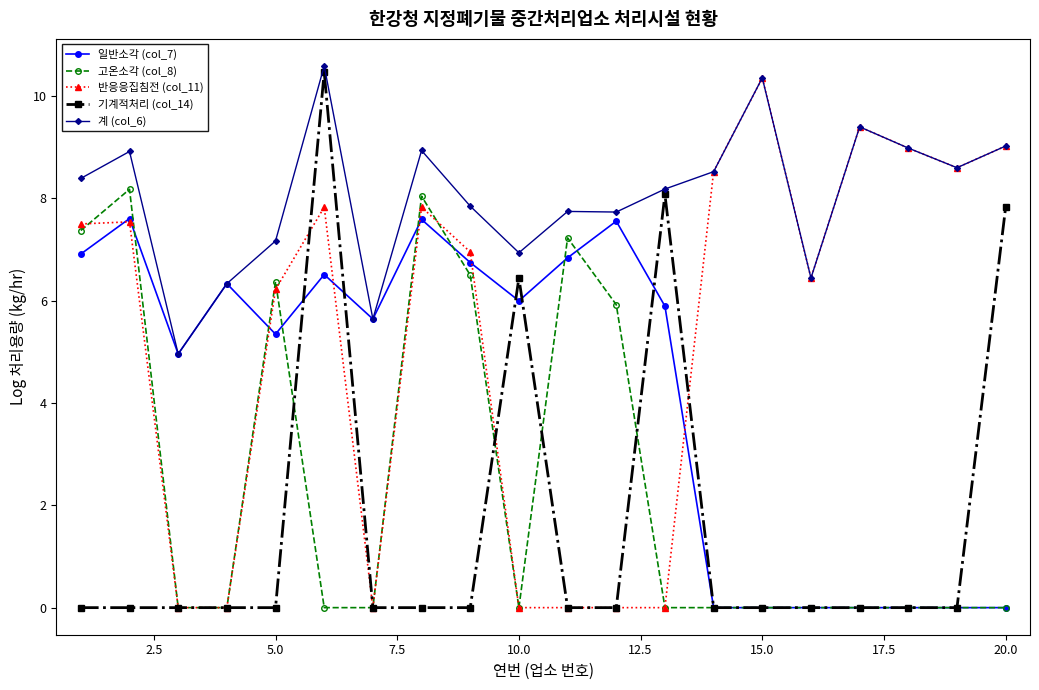

What is the value of the 계 (col_6) point at the 3rd from the left?

5.0